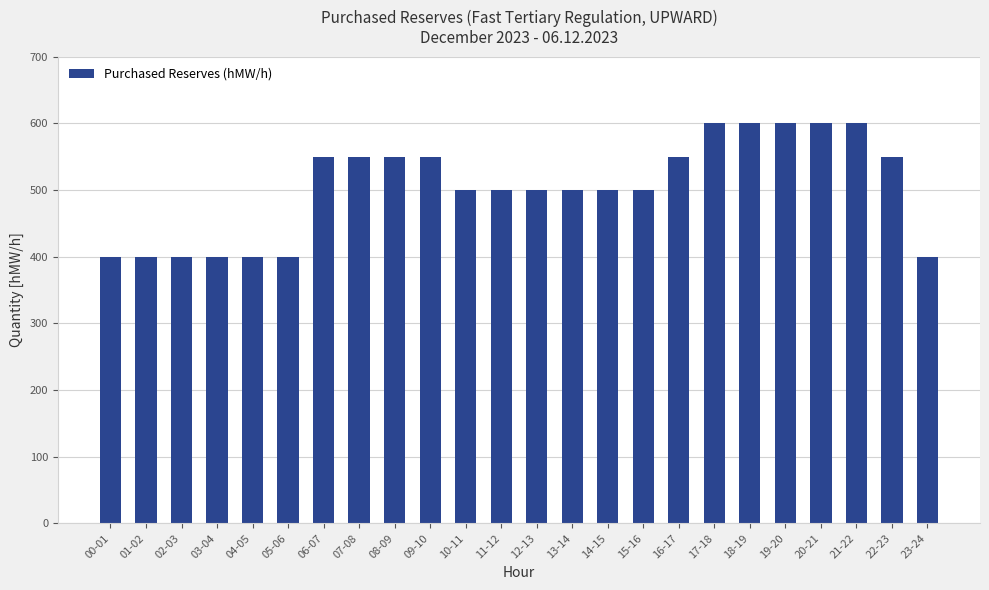

What is the maximum value shown in the chart?

600